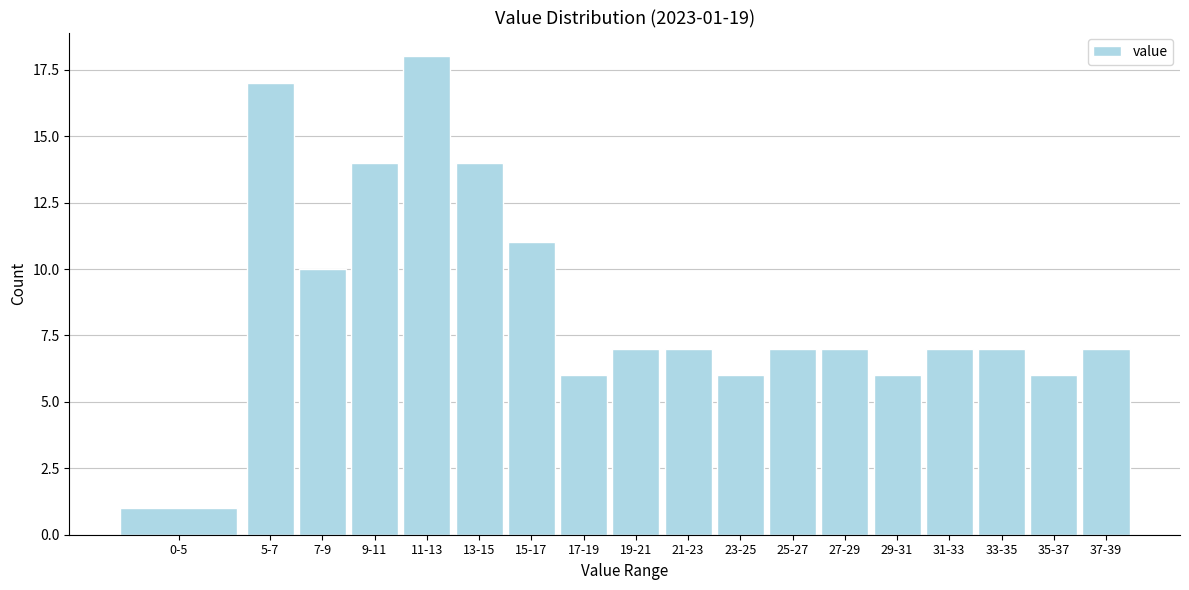

Reading left to right, list all the values displayed in this chart.

1	17	10	14	18	14	11	6	7	7	6	7	7	6	7	7	6	7